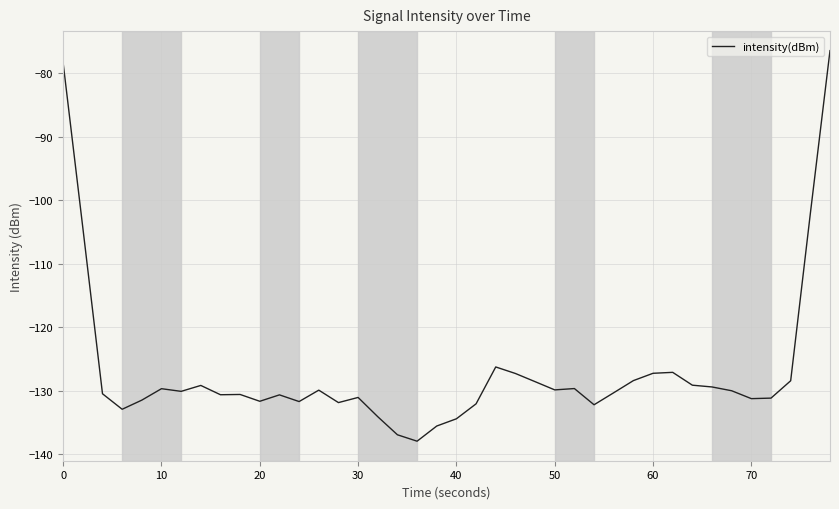

What is the maximum value shown in the chart?

-76.4